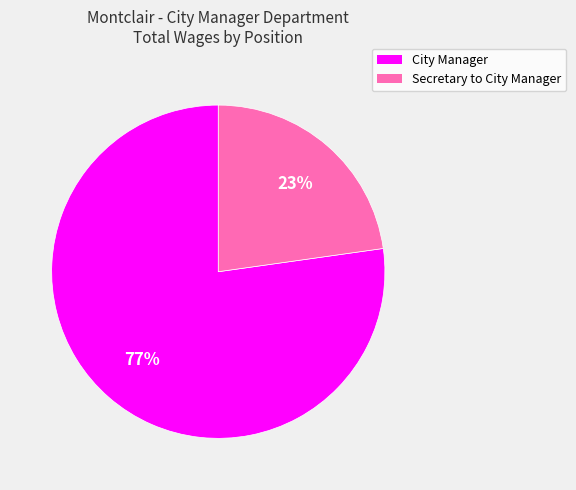

To the nearest percent, what portion does City Manager represent?

77%